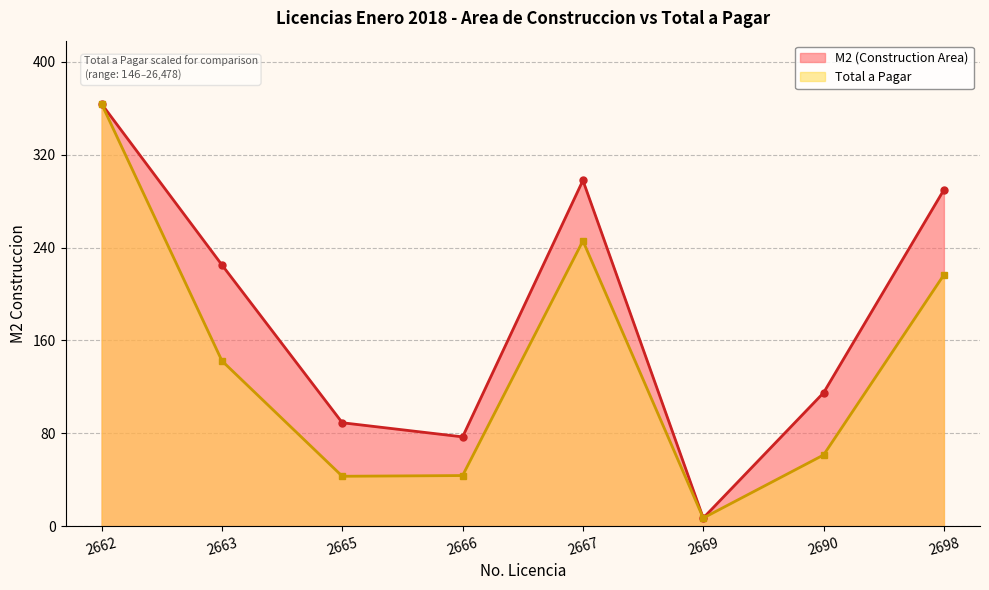

Which series has the largest total across all categories?

M2 (Construction Area)